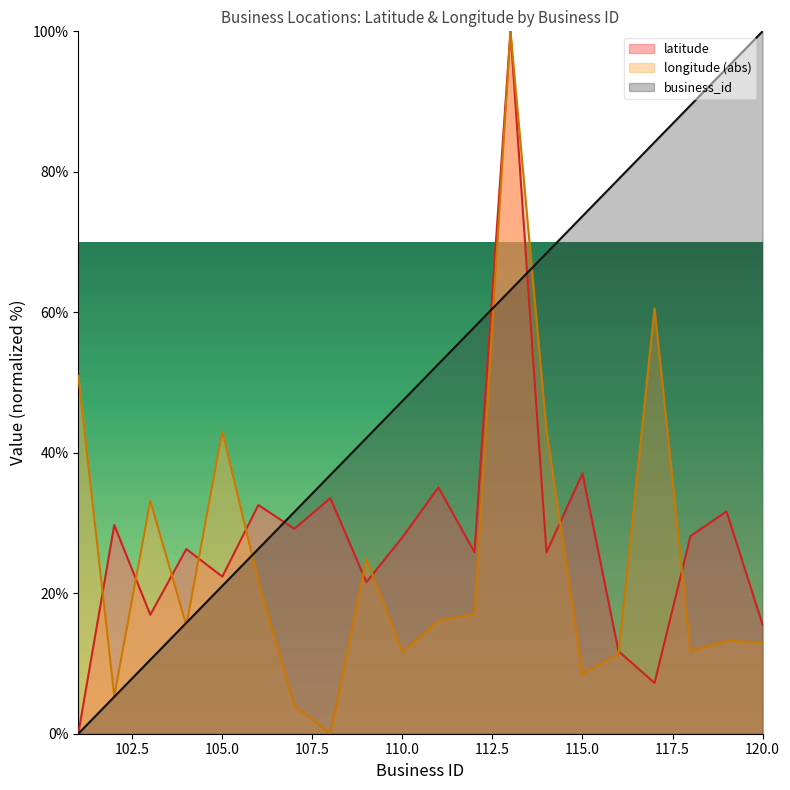

True or false: latitude and longitude cross at least once.

True